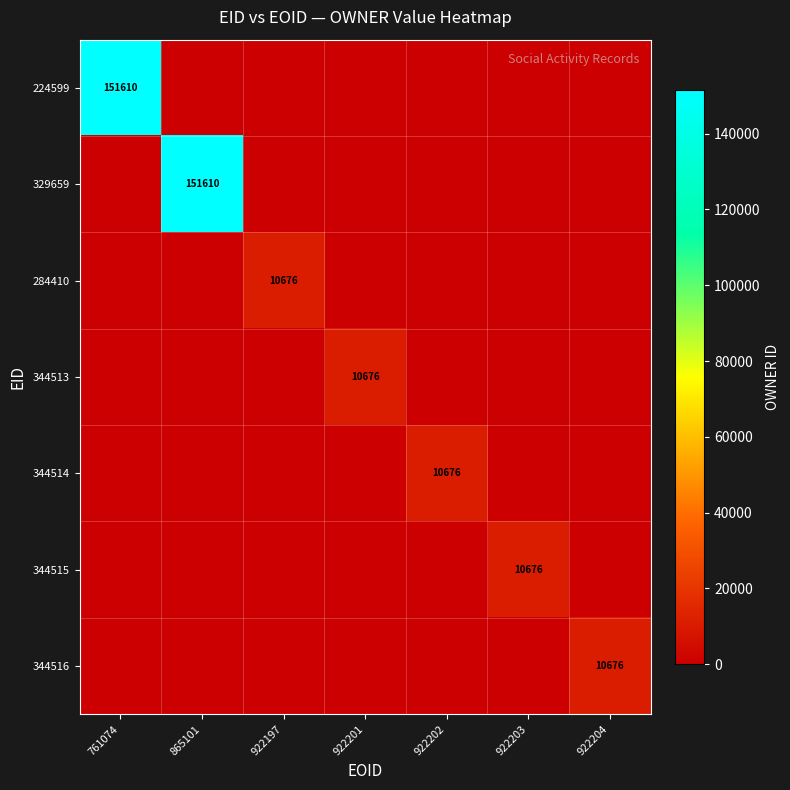

How many series are shown in this chart?

7